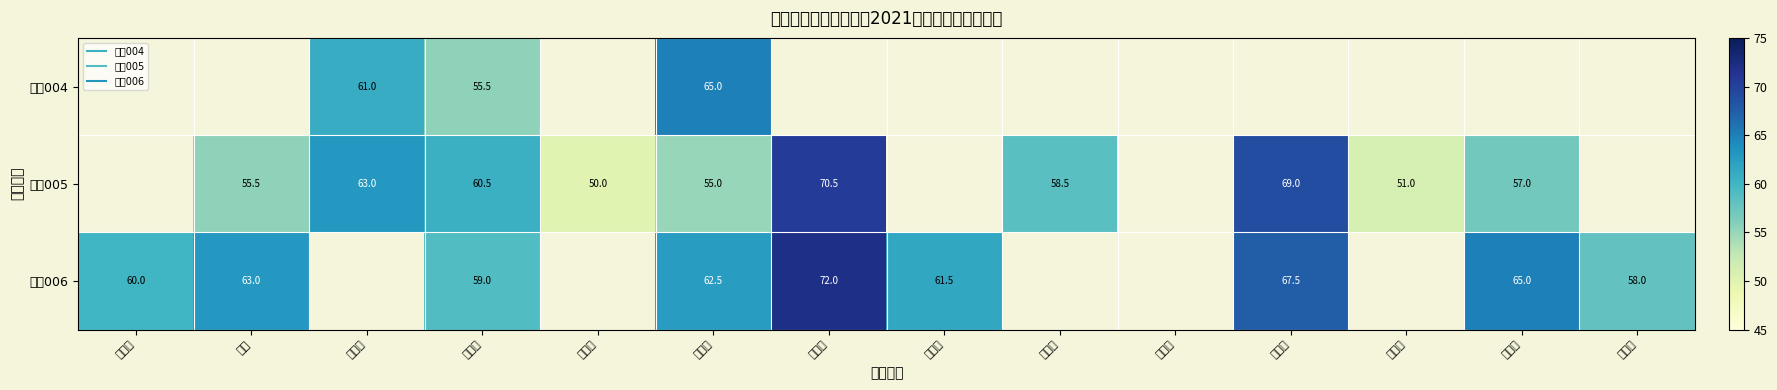

How many positive values does the 岗位006 series have?

9